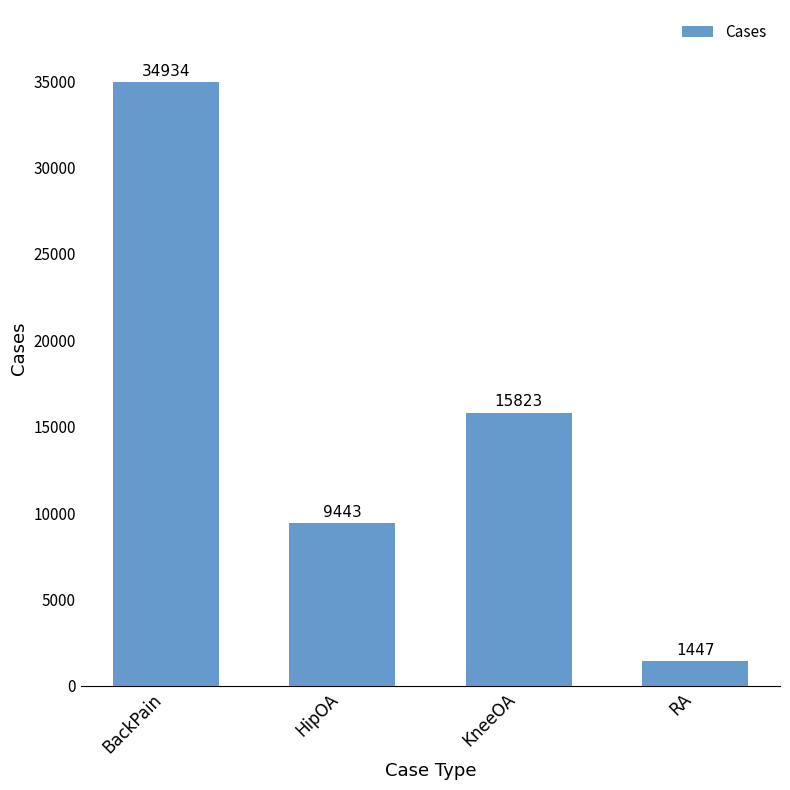

List the labels in order of value, smallest first.

RA, HipOA, KneeOA, BackPain